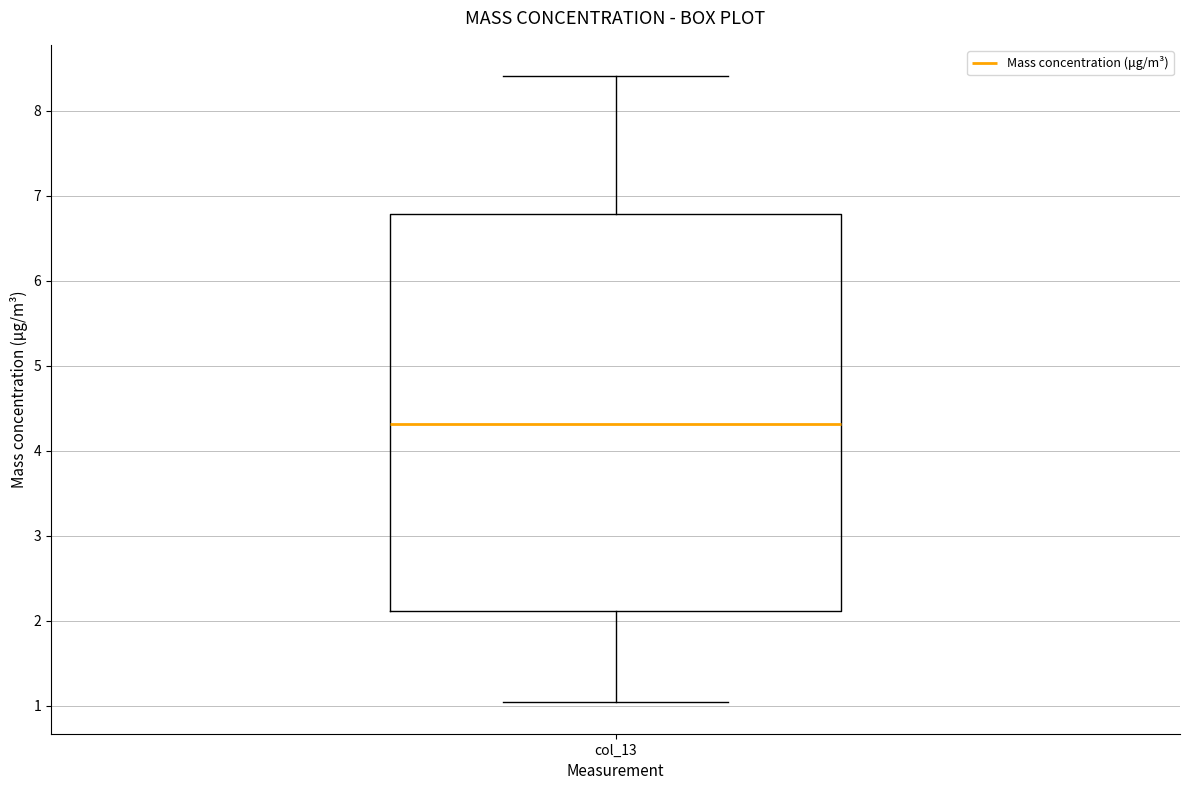

Transcribe this box plot: give where the median line is, the range the box spans, and where the two whiskers end, as read against the y-axis. The values are not printed on the chart, so give them approximately, as read against the axis.

median 4.3, box 2.1 to 6.8, whiskers 1.0 to 8.4